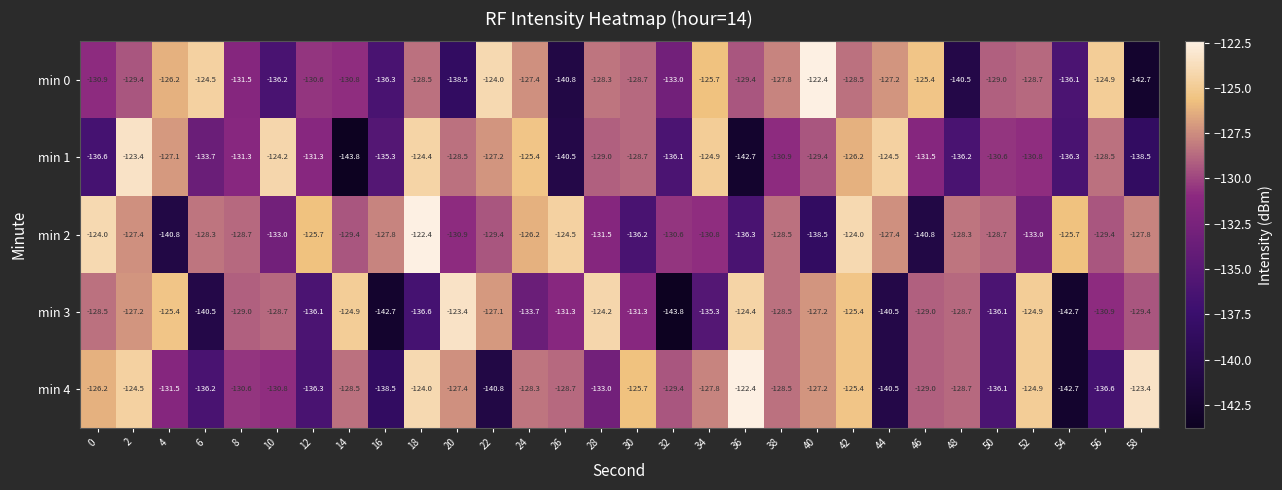

The min 2 series shows -127.4 at 2. True or false?

True